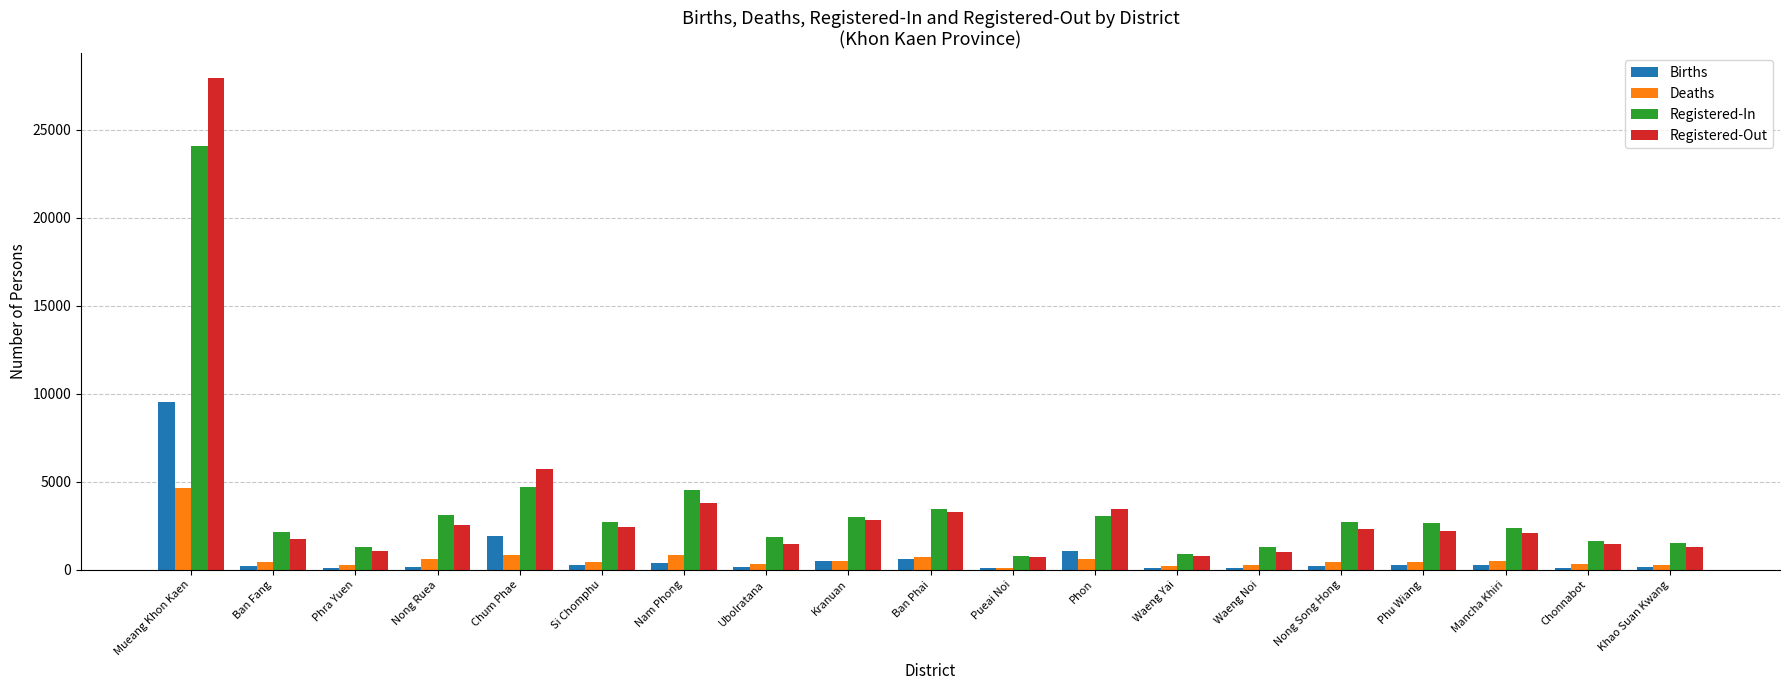

Which series has the widest spread of values?

Registered-Out